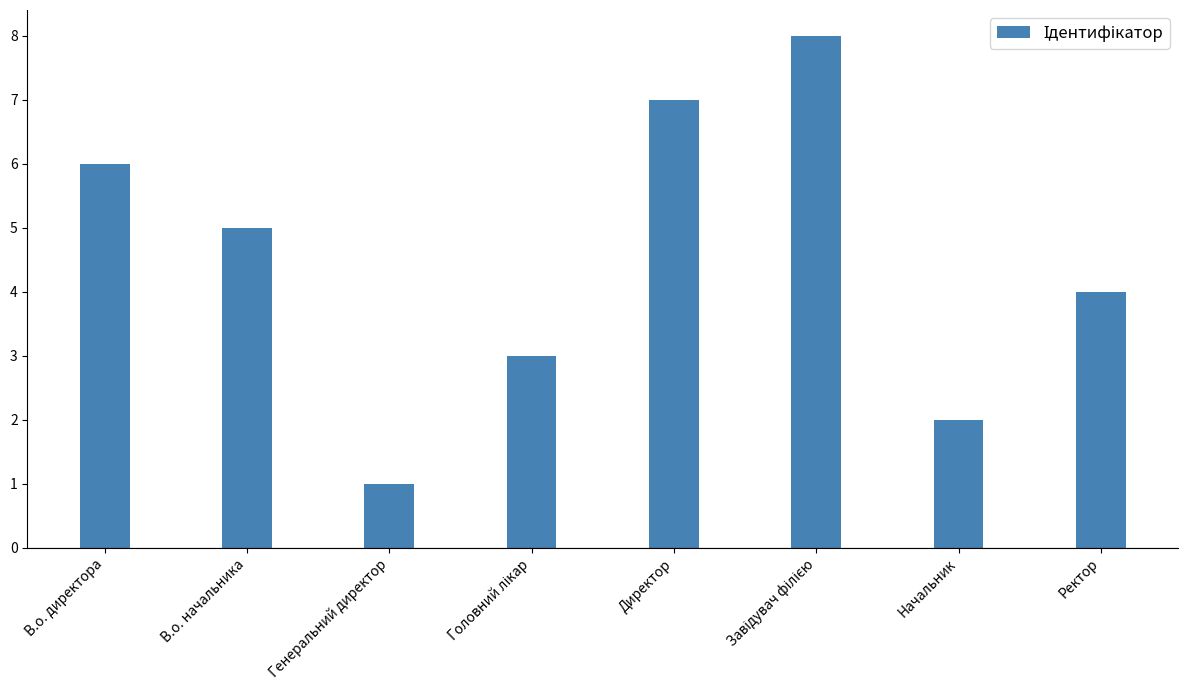

What is the smallest value displayed?

1